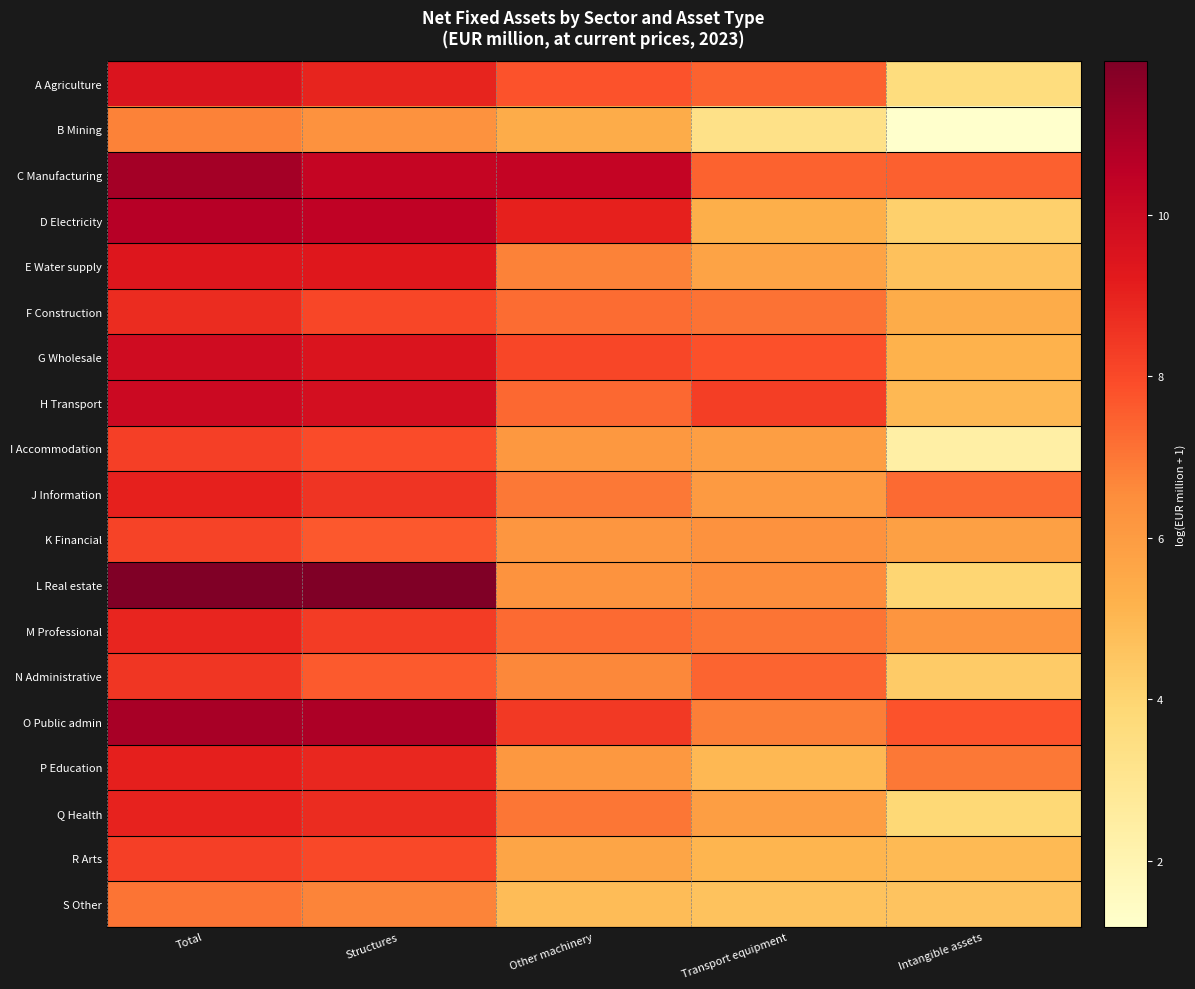

What is the total value across all series at Other machinery?

133.6